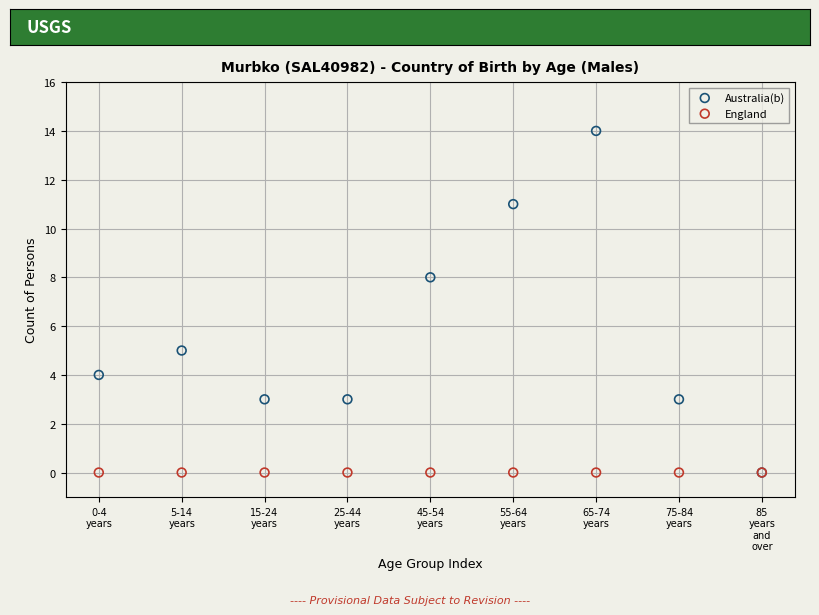

What are all the series names shown in the legend?

Australia(b), England